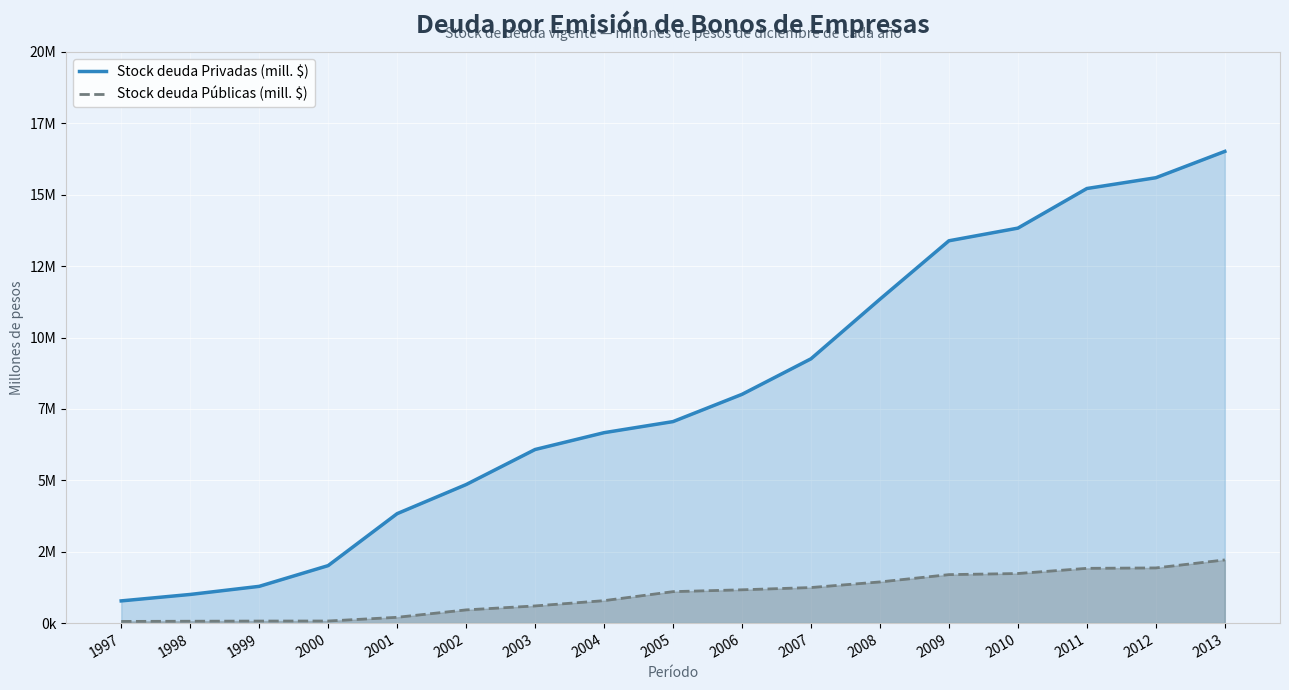

Rank the series at 2011 from lowest to highest value.

Stock deuda Públicas (mill. $), Stock deuda Privadas (mill. $)